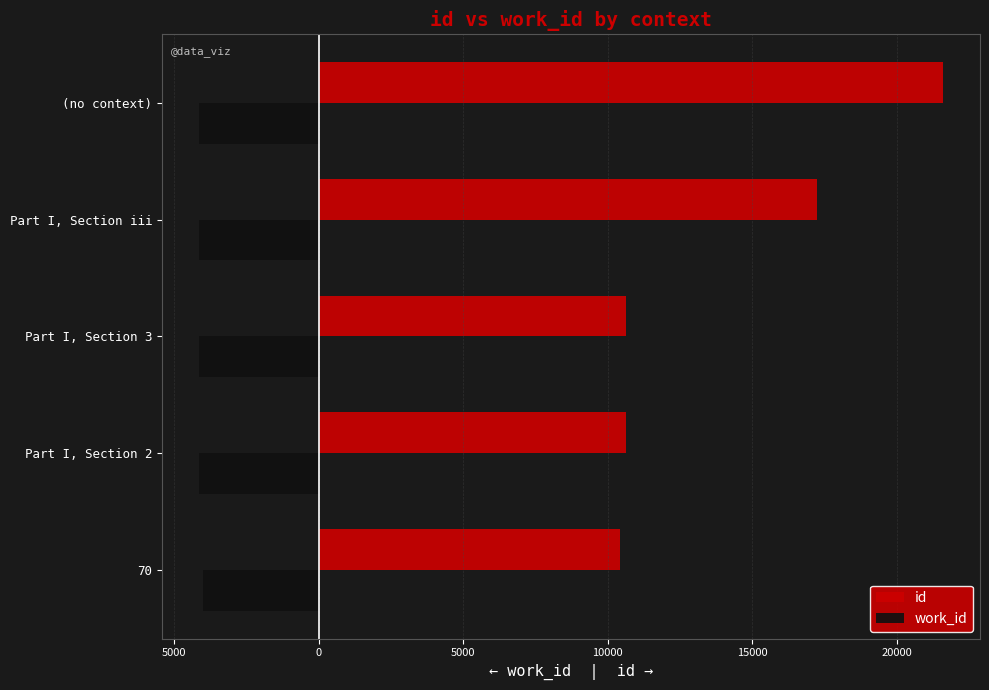

What are all the series names shown in the legend?

id, work_id